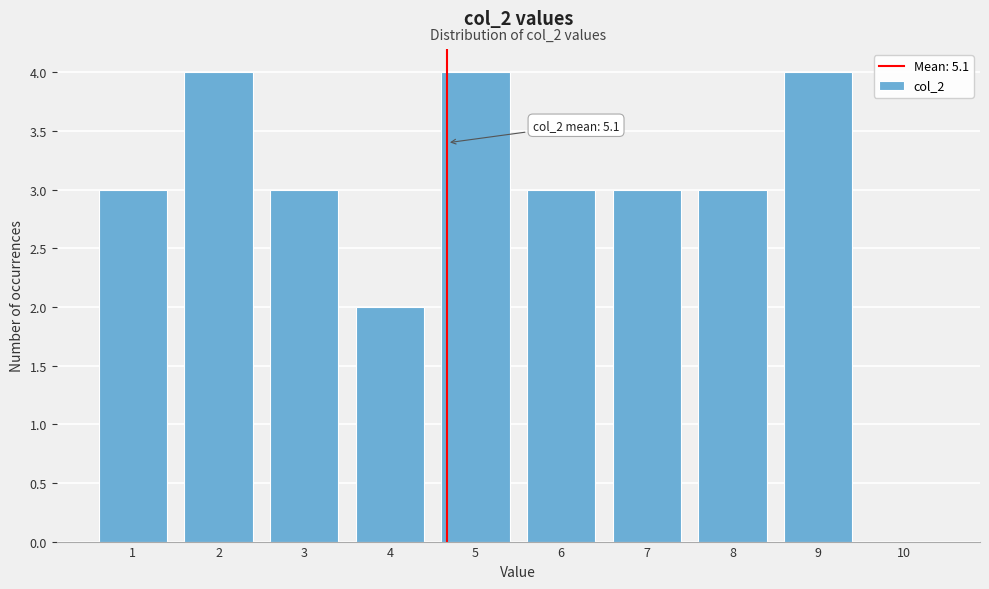

Reading right to left, transcribe all the data shown in this chart.

10=0	9=4	8=3	7=3	6=3	5=4	4=2	3=3	2=4	1=3